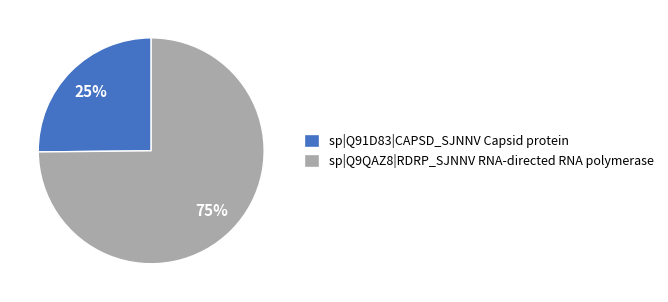

Which category has the smallest portion of the pie?

sp|Q91D83|CAPSD_SJNNV Capsid protein